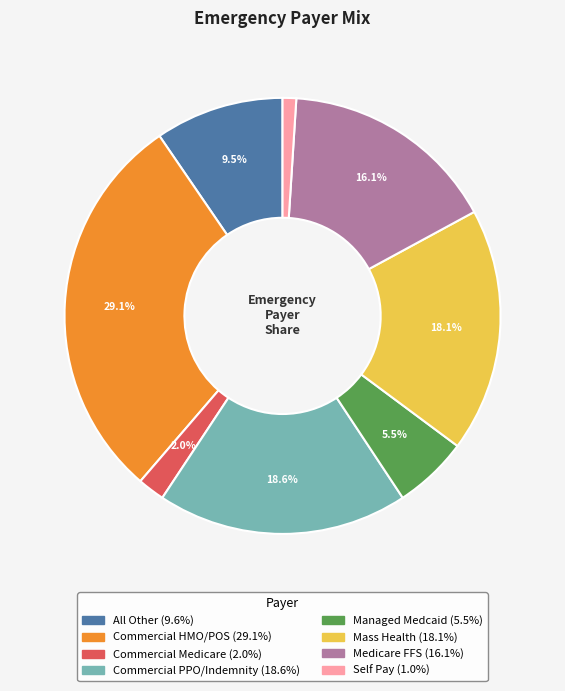

What is the largest slice in the pie chart?

Commercial HMO/POS